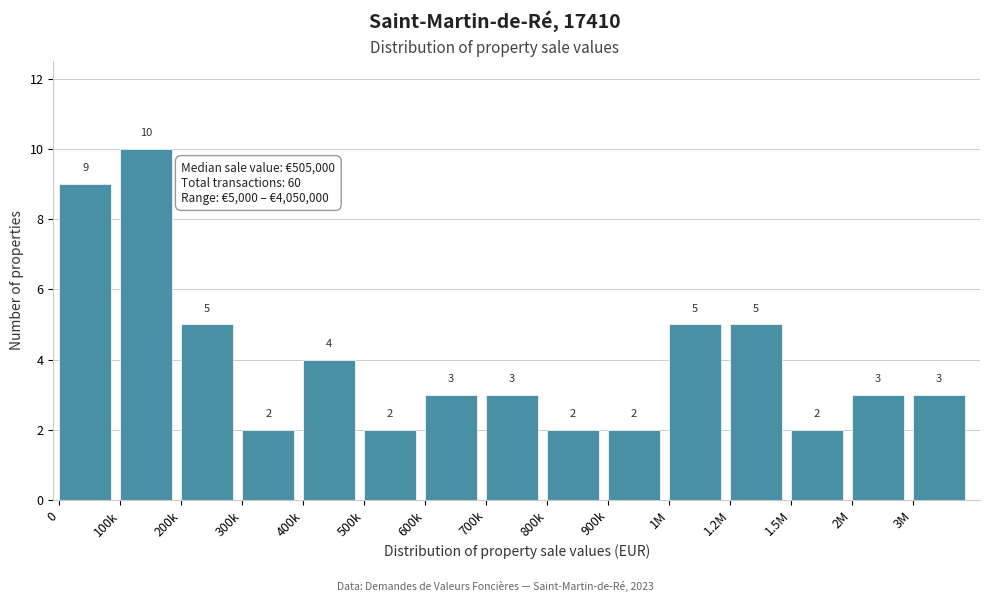

Reading right to left, transcribe all the data shown in this chart.

3	3	2	5	5	2	2	3	3	2	4	2	5	10	9